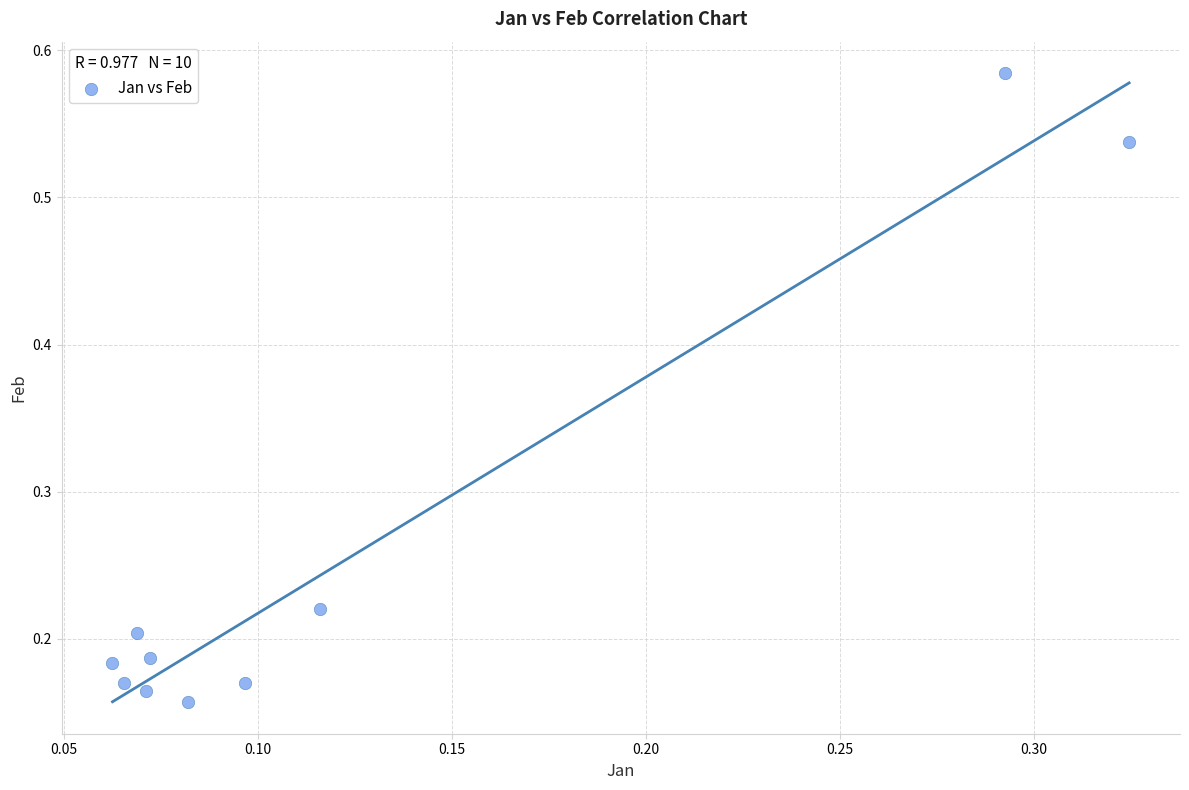

What is the range of Y values (max minus min)?

0.4